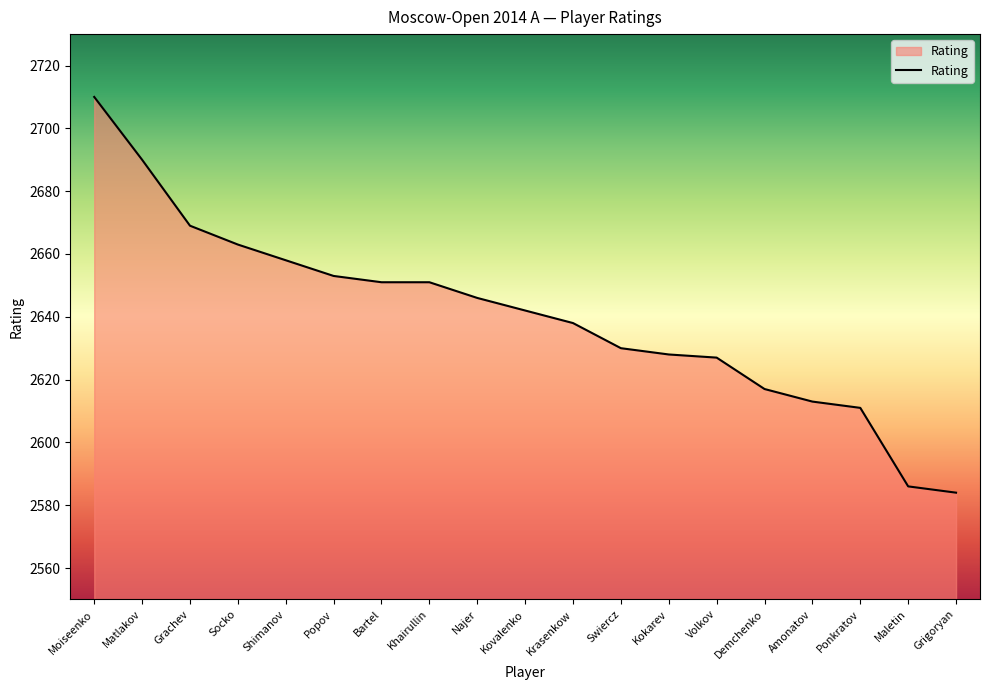

Approximately how many times larger is the value at Kokarev compared to Kovalenko?

1.0